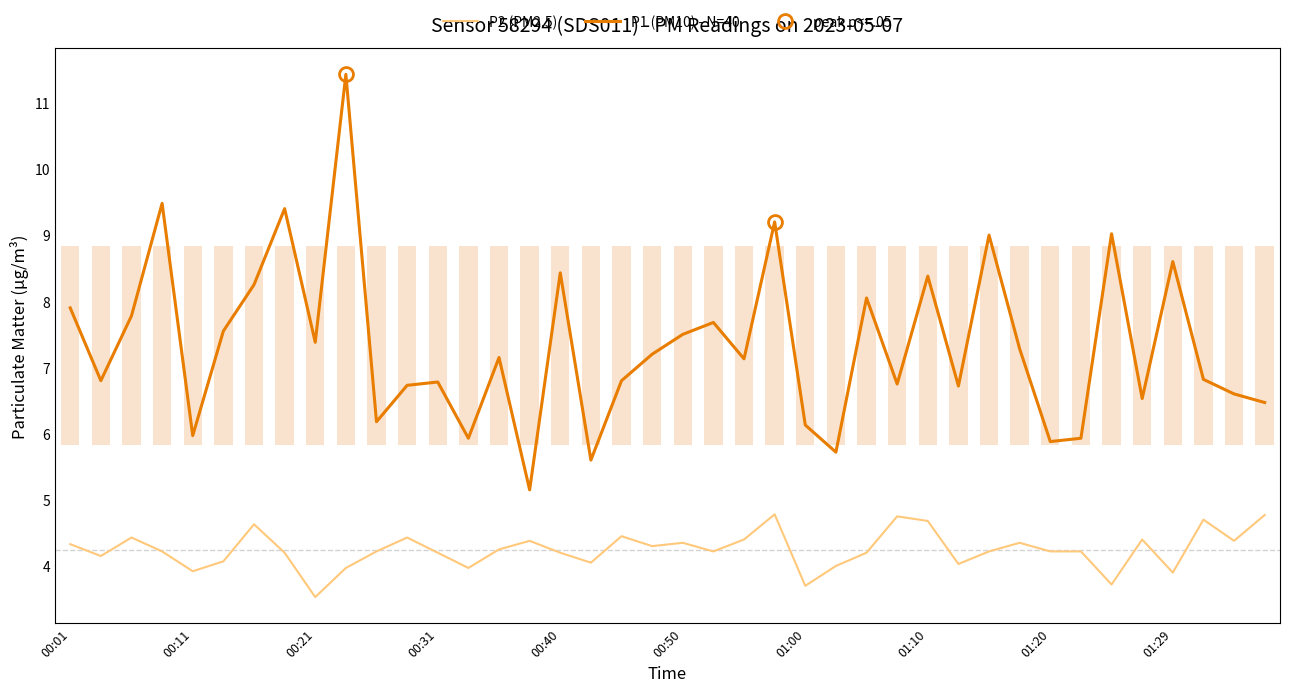

Which series has the largest total across all categories?

P1 (PM10) - N=40